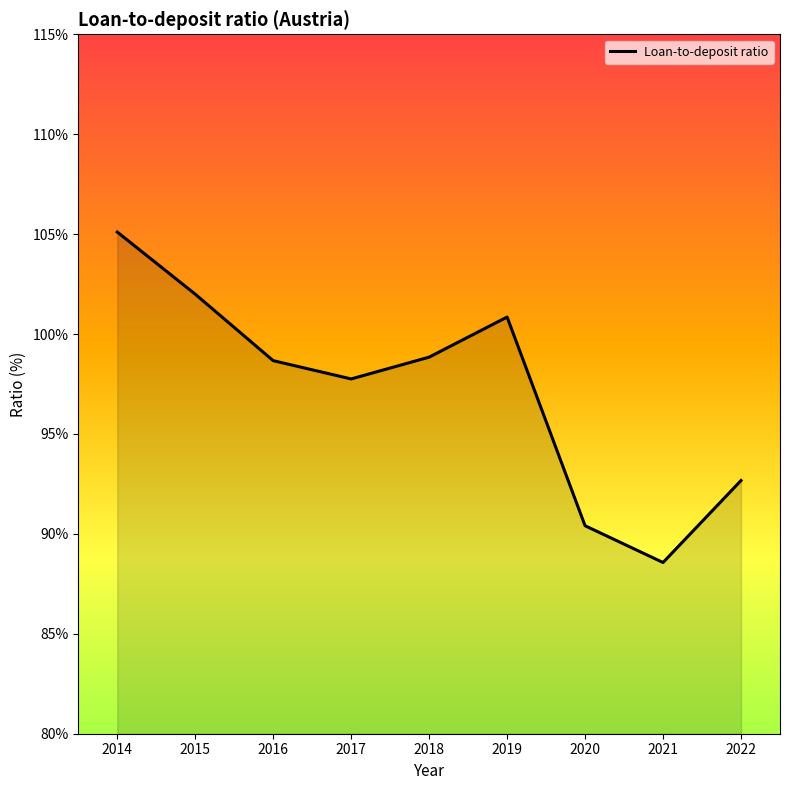

Is it true that the value at 2021 is 88.6?

True